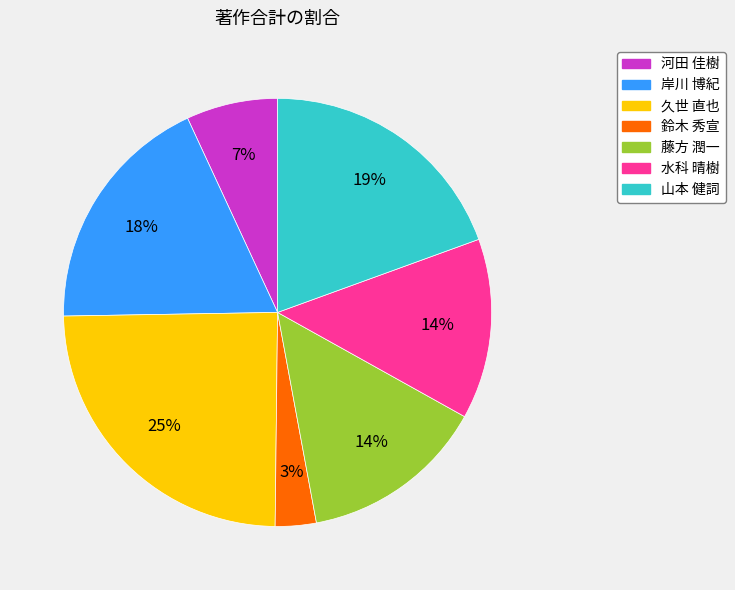

True or false: 鈴木 秀宣 accounts for 13% of the total.

False